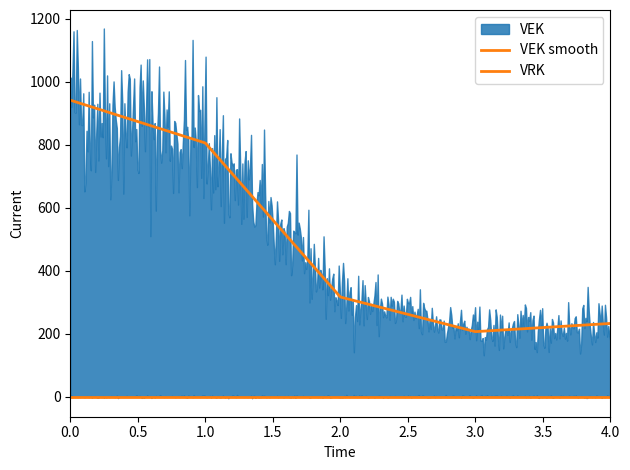

Which series has the largest total across all categories?

VEK